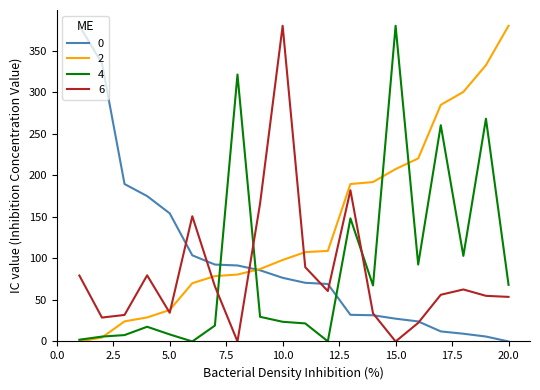

What is the maximum value shown in the chart?

380.0